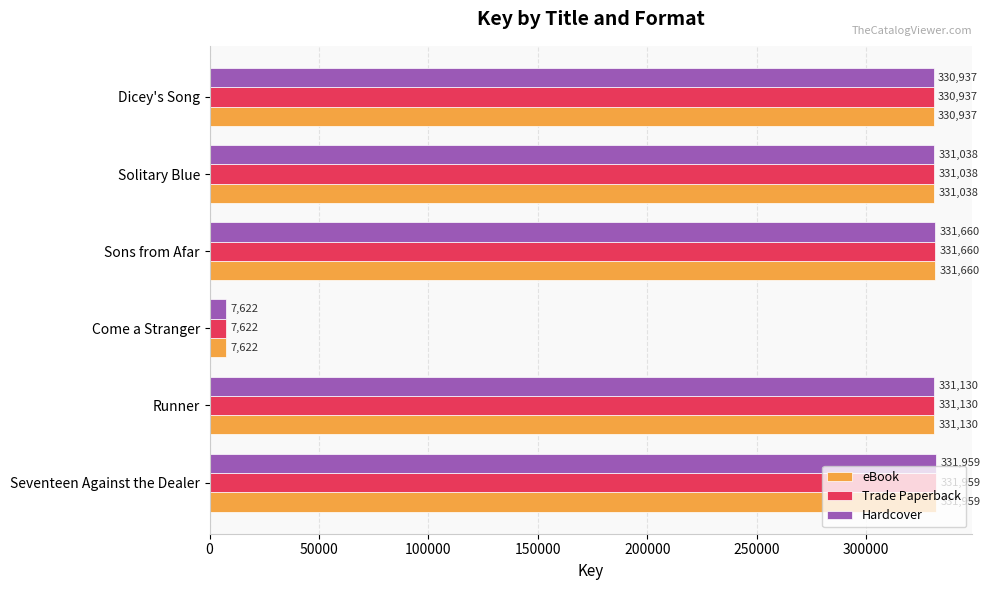

List the labels in order of Trade Paperback value, smallest first.

Come a Stranger, Dicey's Song, Solitary Blue, Runner, Sons from Afar, Seventeen Against the Dealer